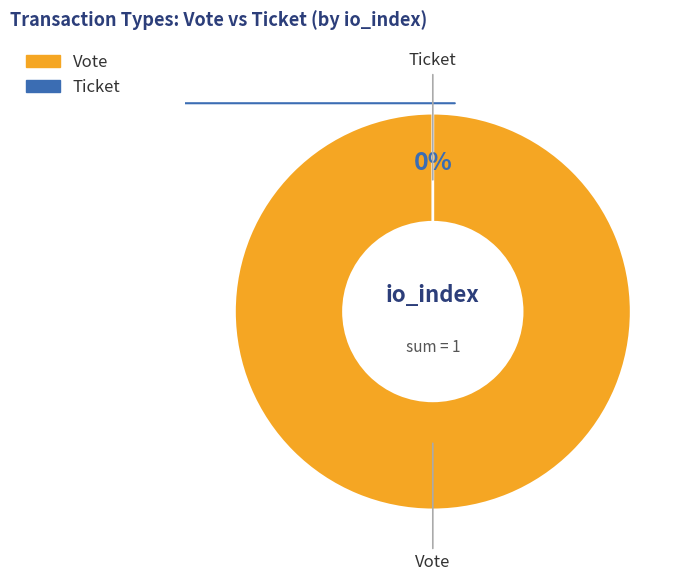

Which slice is the smallest?

Ticket